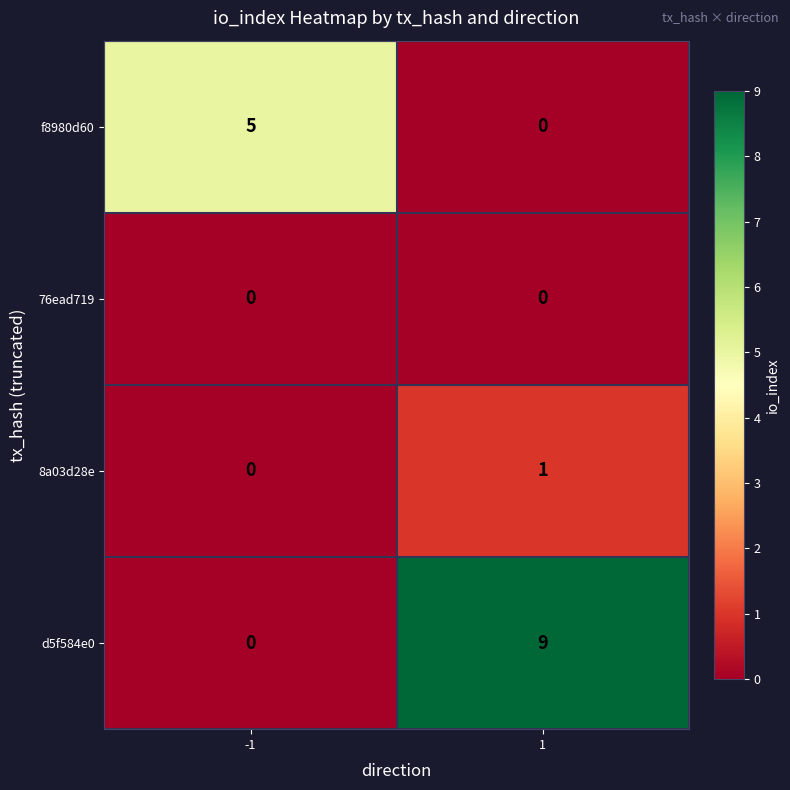

What is the maximum value shown in the chart?

9